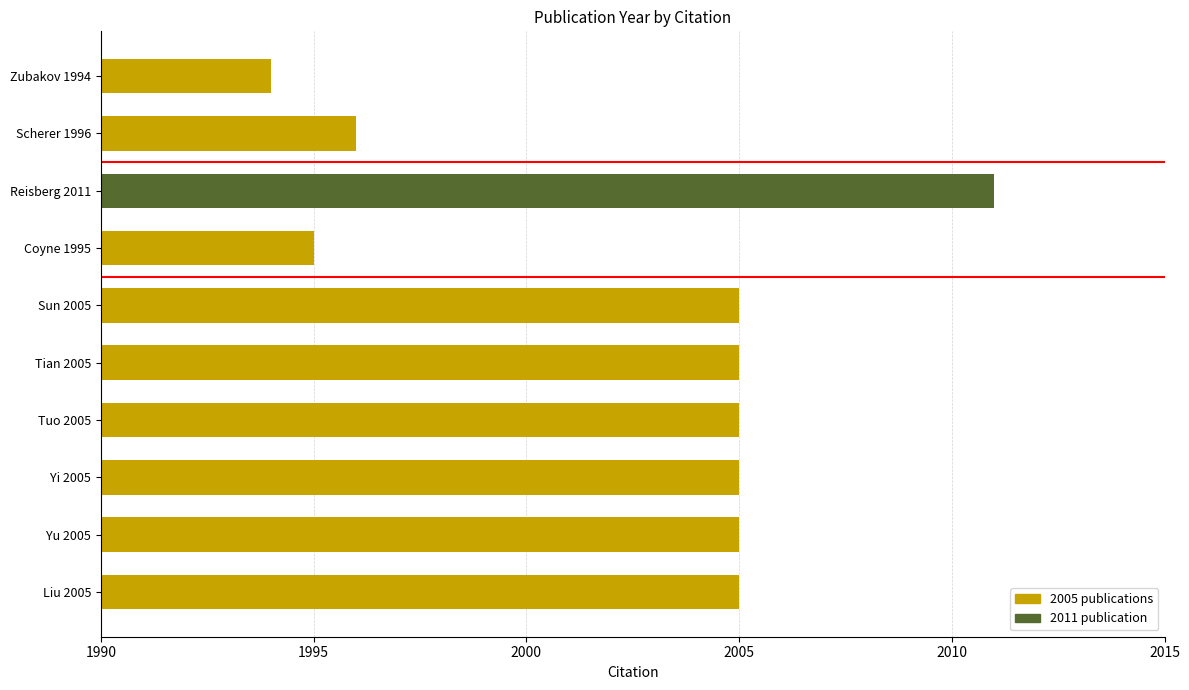

What is the smallest value displayed?

1994